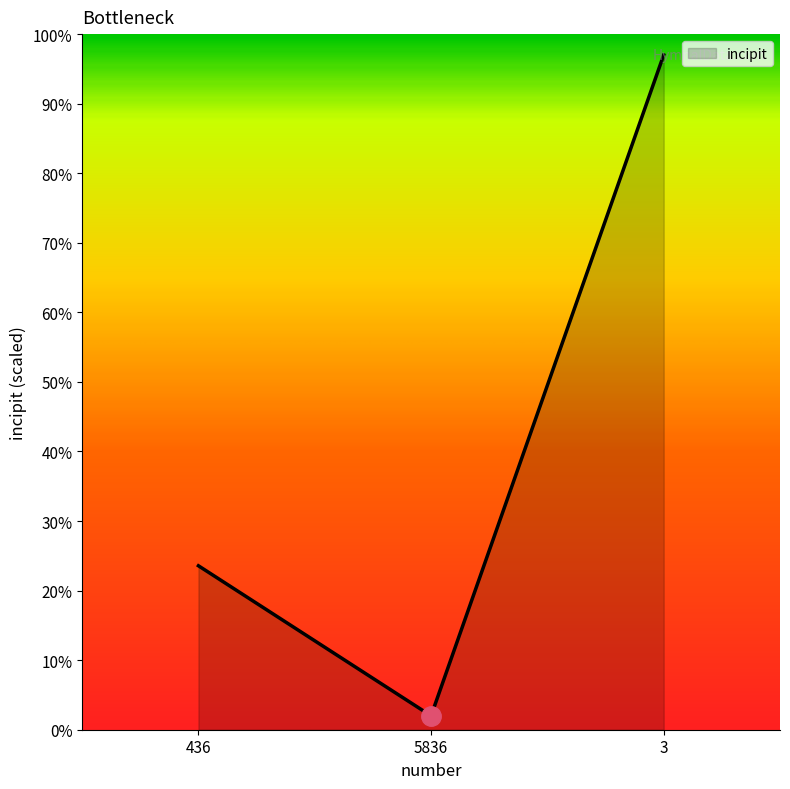

At which label does the data first exceed 23?

436